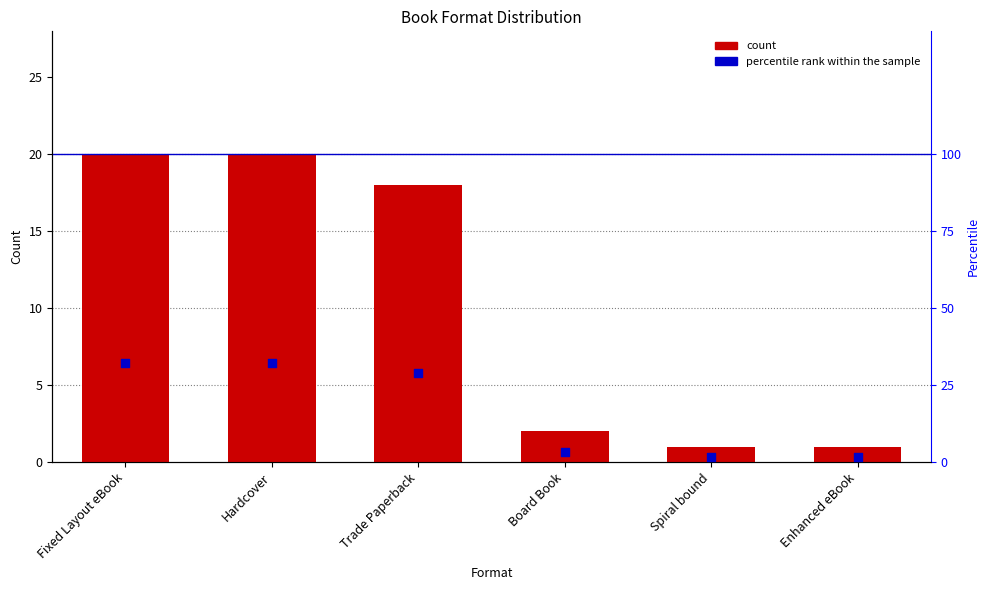

At which category is the sum across all series the highest?

Fixed Layout eBook